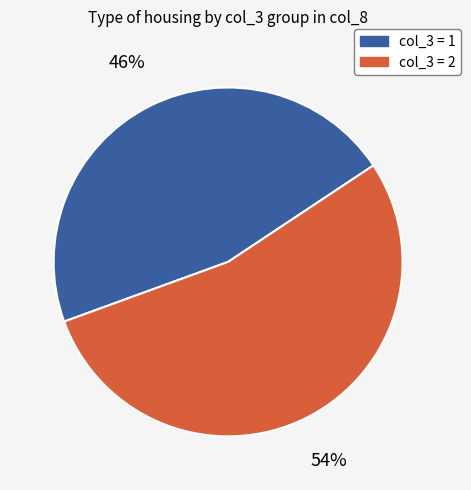

To the nearest percent, what is the average slice percentage?

50%